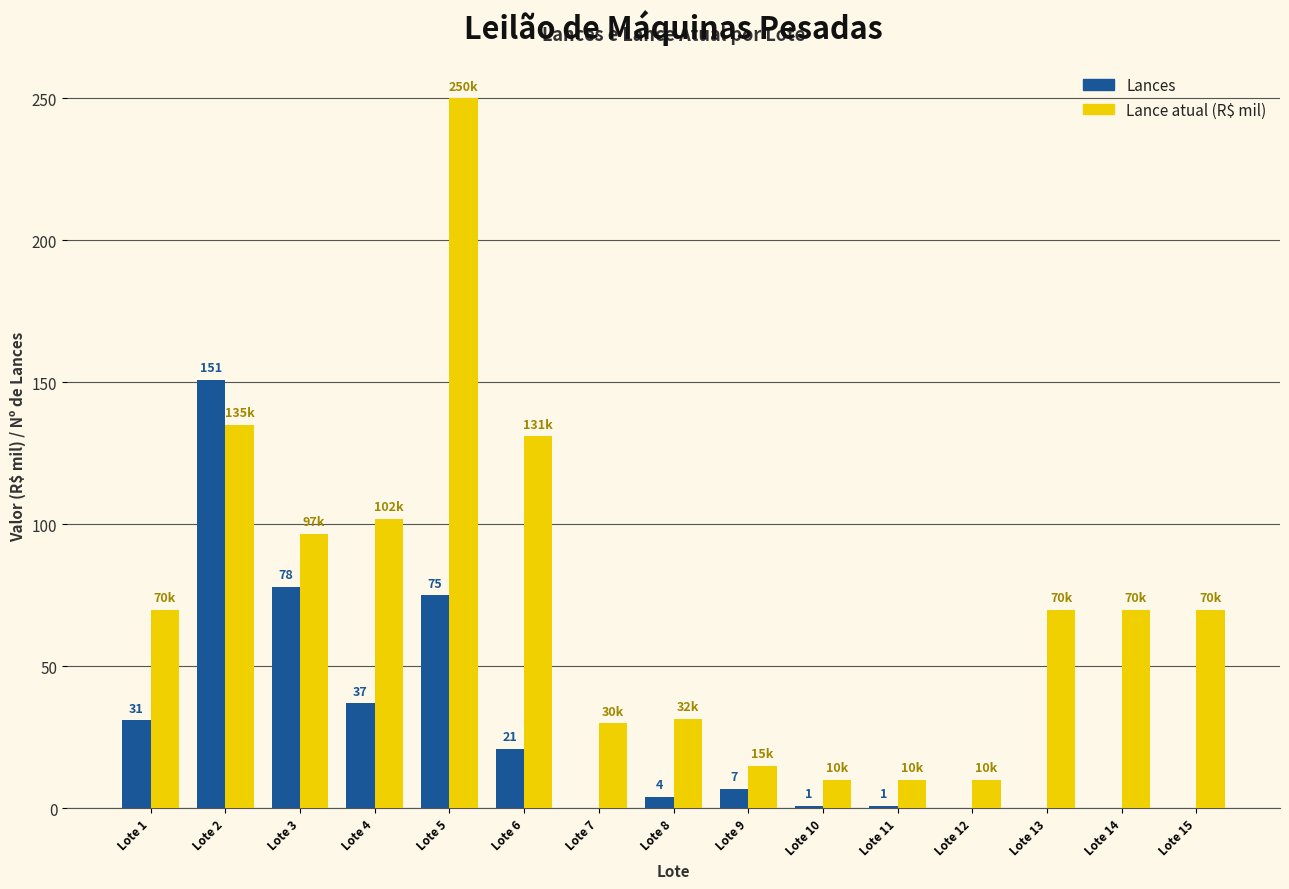

Which series changed the most between Lote 3 and Lote 4?

Lances